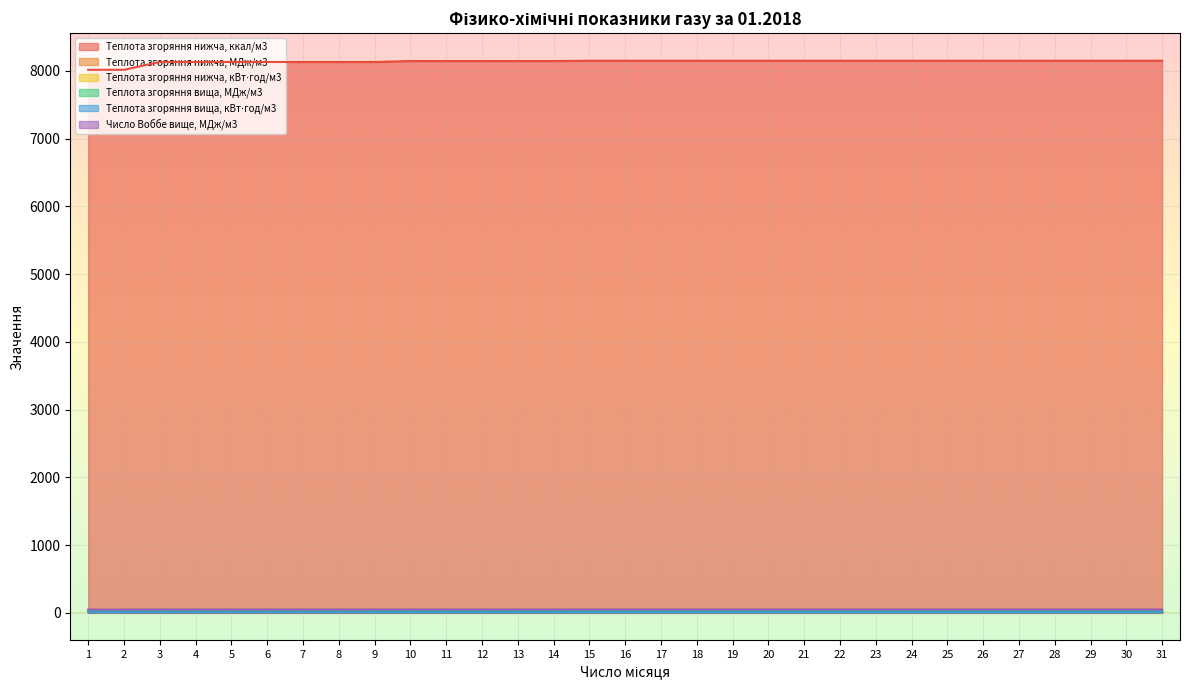

The Число Воббе вище, МДж/м3 series shows 49.6 at 19. True or false?

True